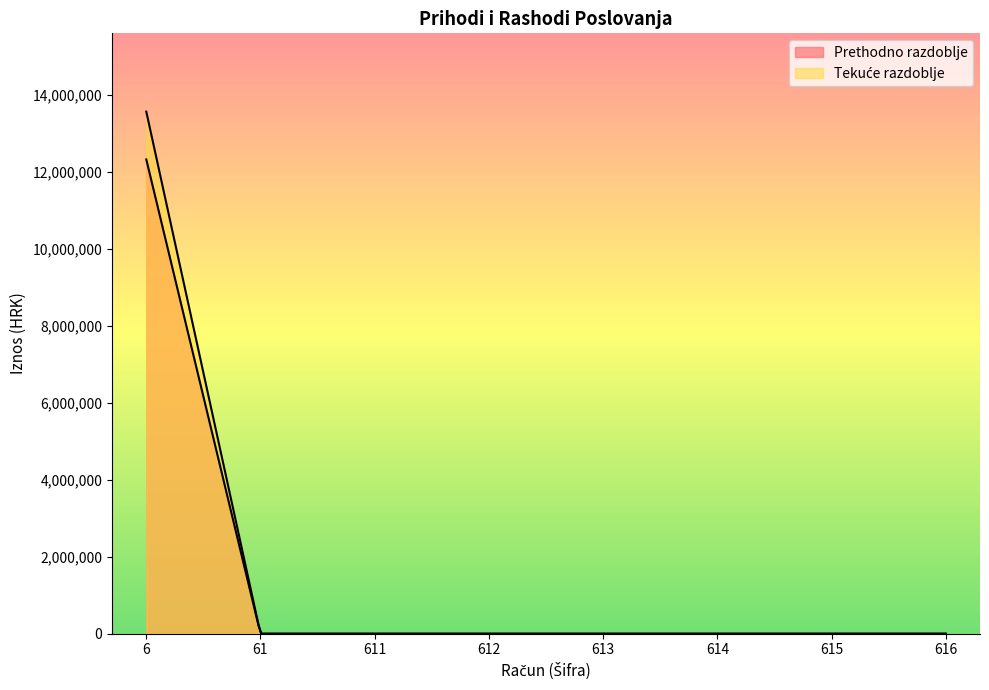

How many lines are shown in the chart?

2